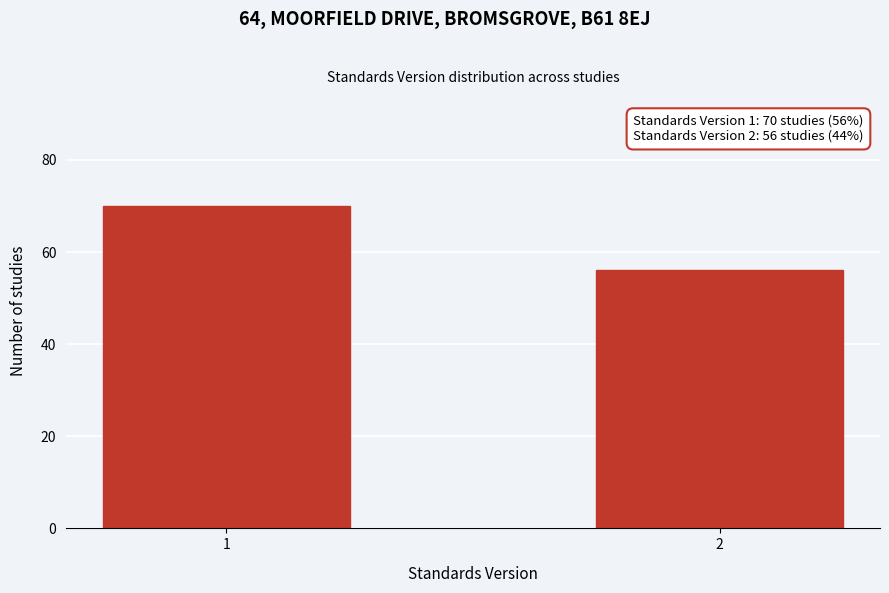

Reading left to right, transcribe all the data shown in this chart.

70	56